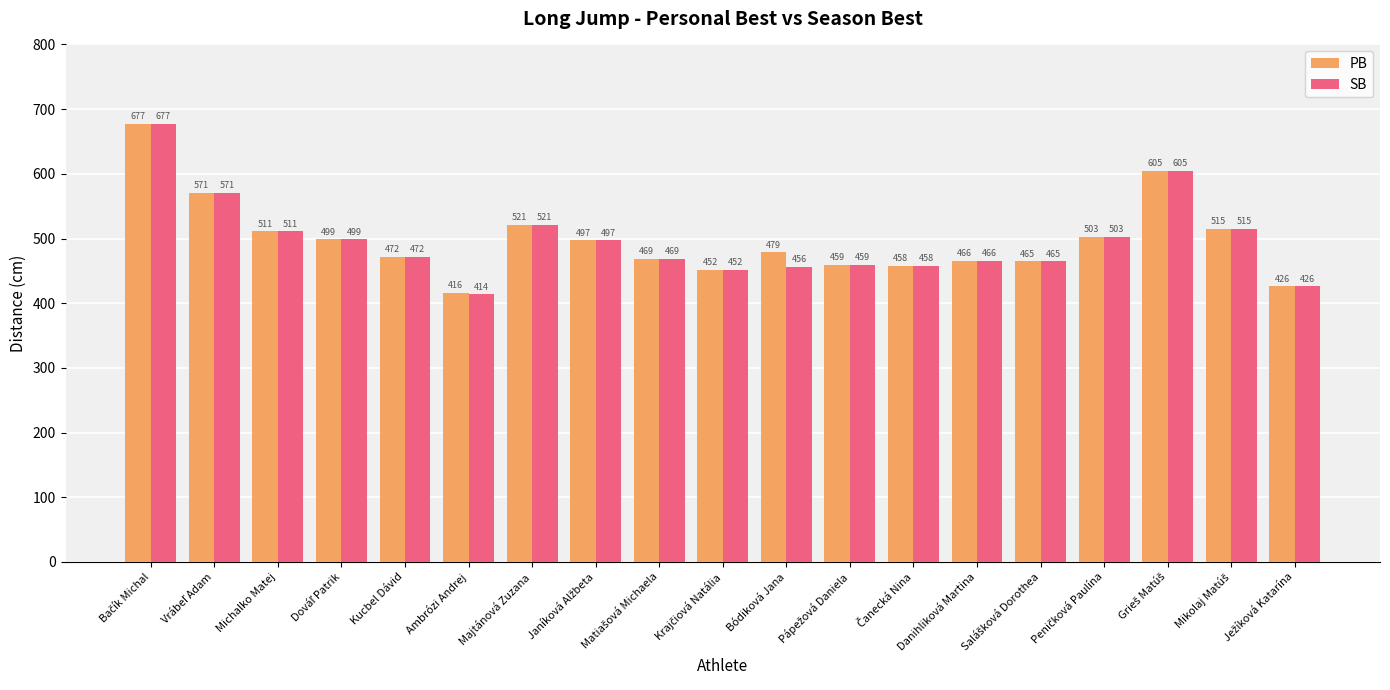

Rank the series by their average value, from highest to lowest.

PB, SB